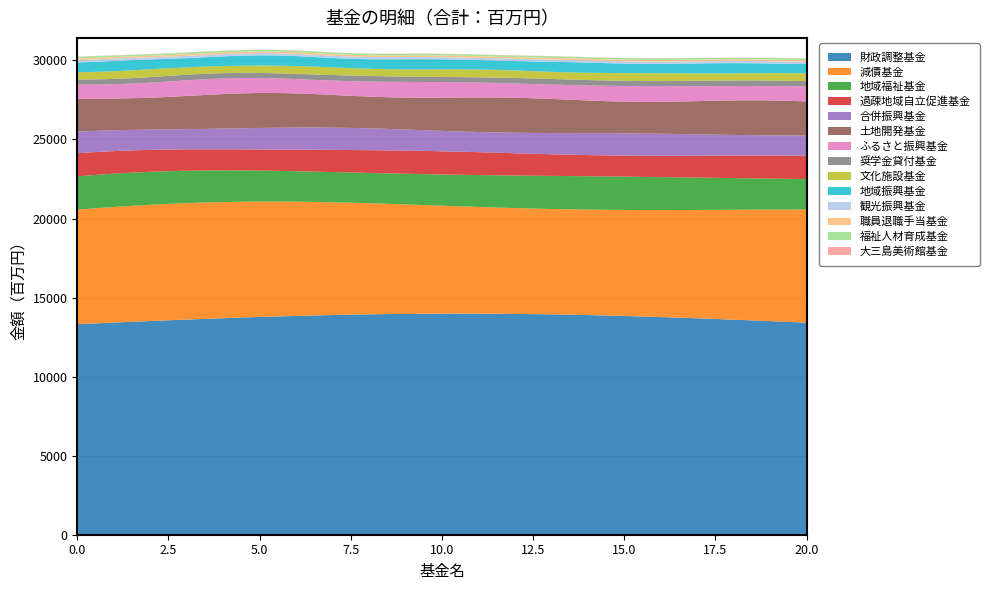

Reading right to left, extract all data points from this chart.

大三島美術館基金=12	福祉人材育成基金=102	職員退職手当基金=103	観光振興基金=142	地域振興基金=616	文化施設基金=473	奨学金貸付基金=339	ふるさと振興基金=948	土地開発基金=2107	合併振興基金=1343	過疎地域自立促進基金=1399	地域福祉基金=2010	減債基金=7016	財政調整基金=13318